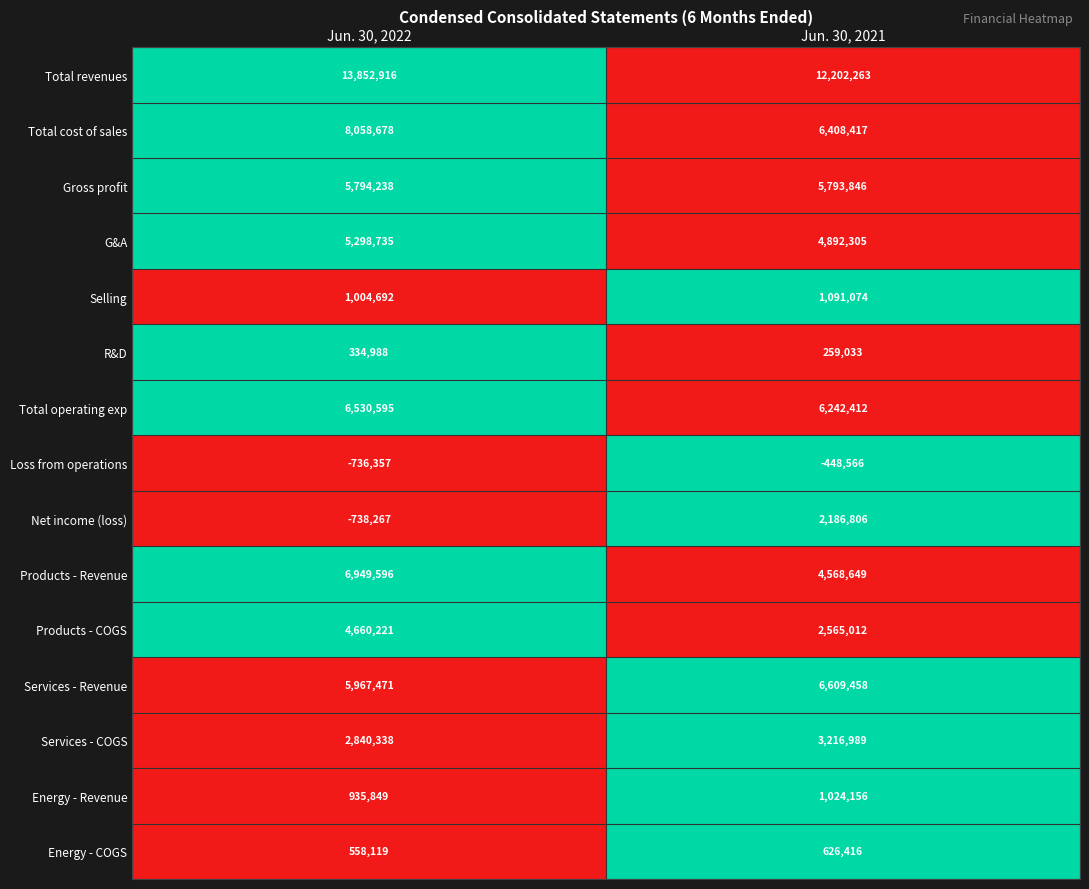

Which series has the largest range (max minus min)?

Net income (loss)